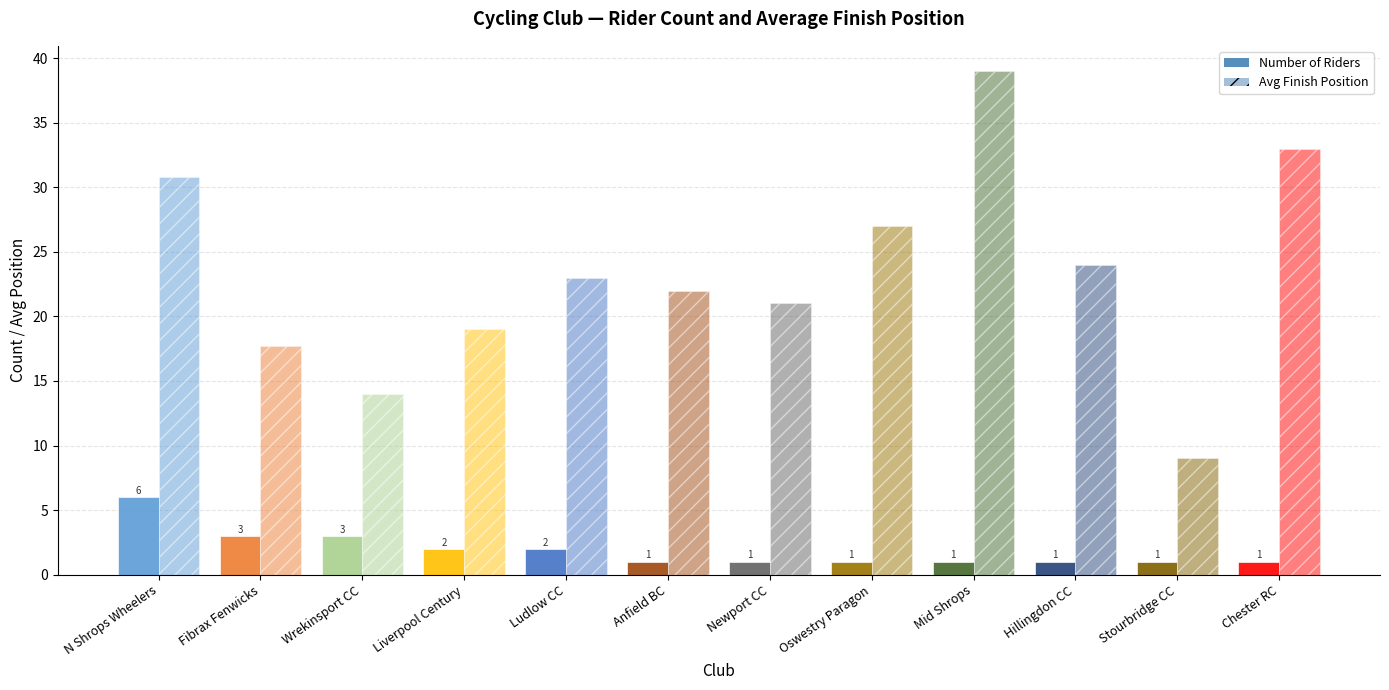

How many data points in Avg Finish Position are less than 23?

6